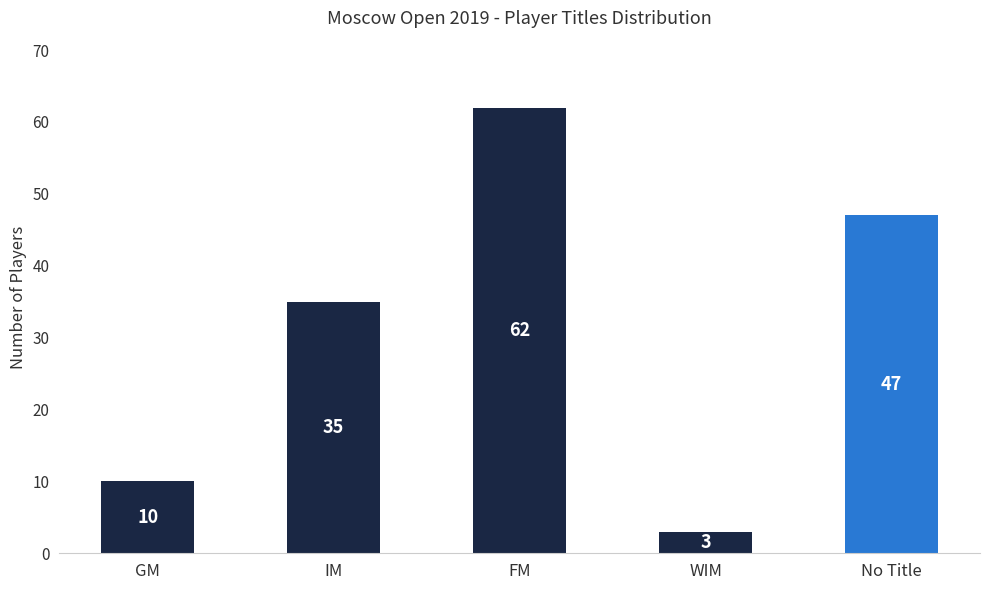

Reading right to left, extract all data points from this chart.

47	3	62	35	10